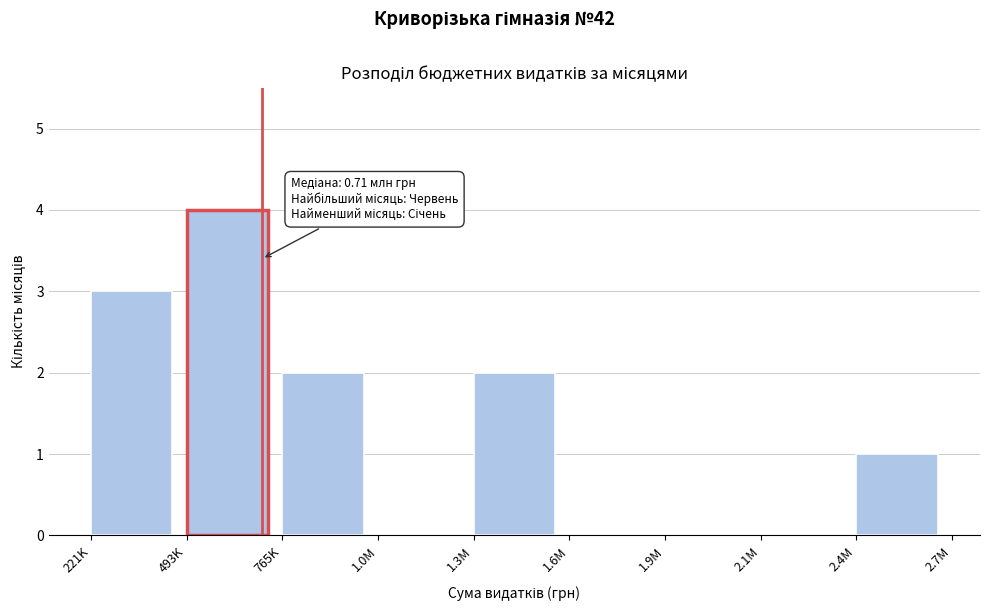

Reading left to right, transcribe all the data shown in this chart.

221K=3	493K=4	765K=2	1.0M=0	1.3M=2	1.6M=0	1.9M=0	2.1M=0	2.4M=1